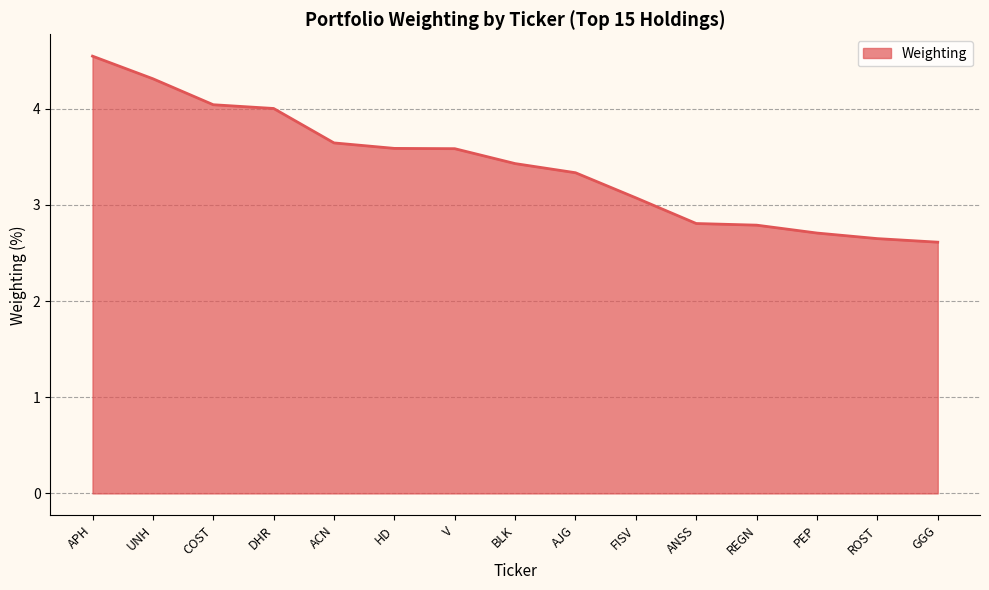

What is the ratio of the value at DHR to the value at COST?

1.0